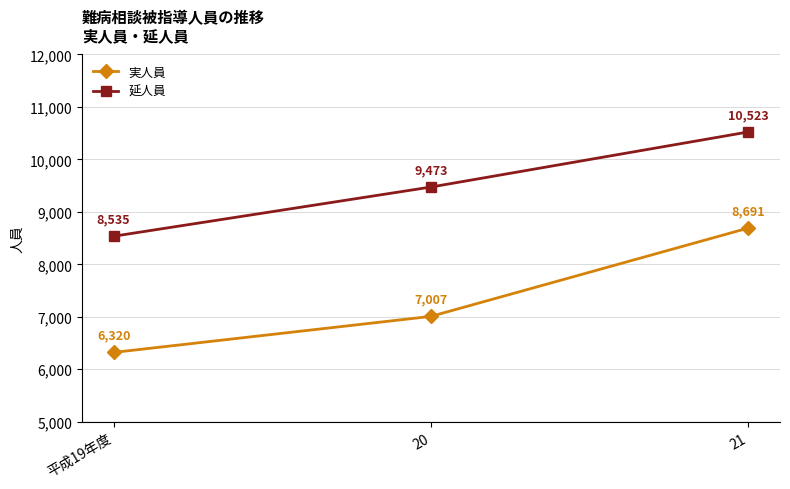

What is the label of the 3rd point from the left?

21